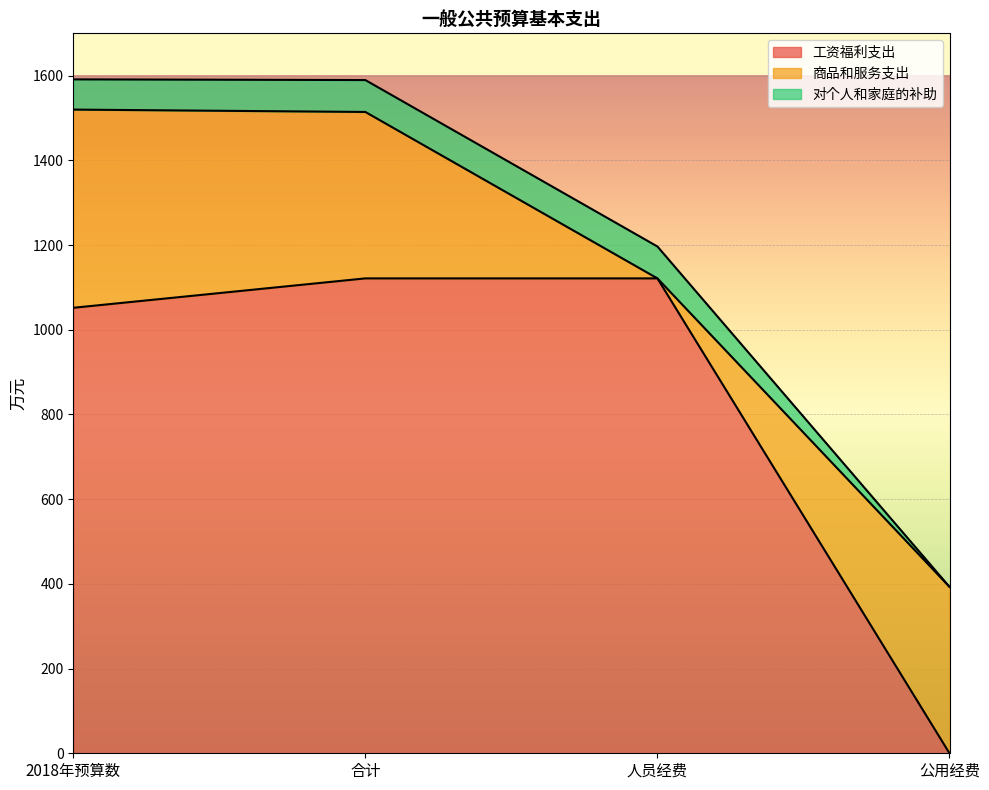

What is the sum of the 工资福利支出 values at 人员经费 and 公用经费?

1121.3